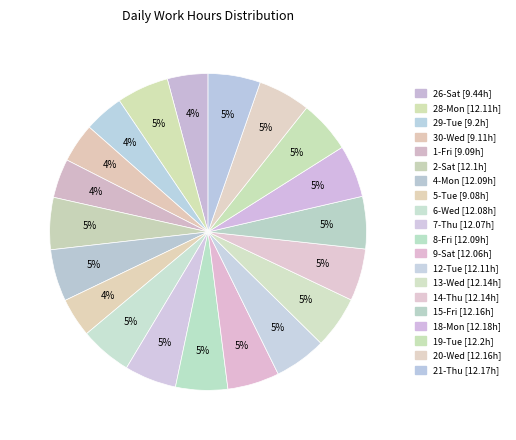

What percentage is the 1-Fri slice, to the nearest percent?

4%